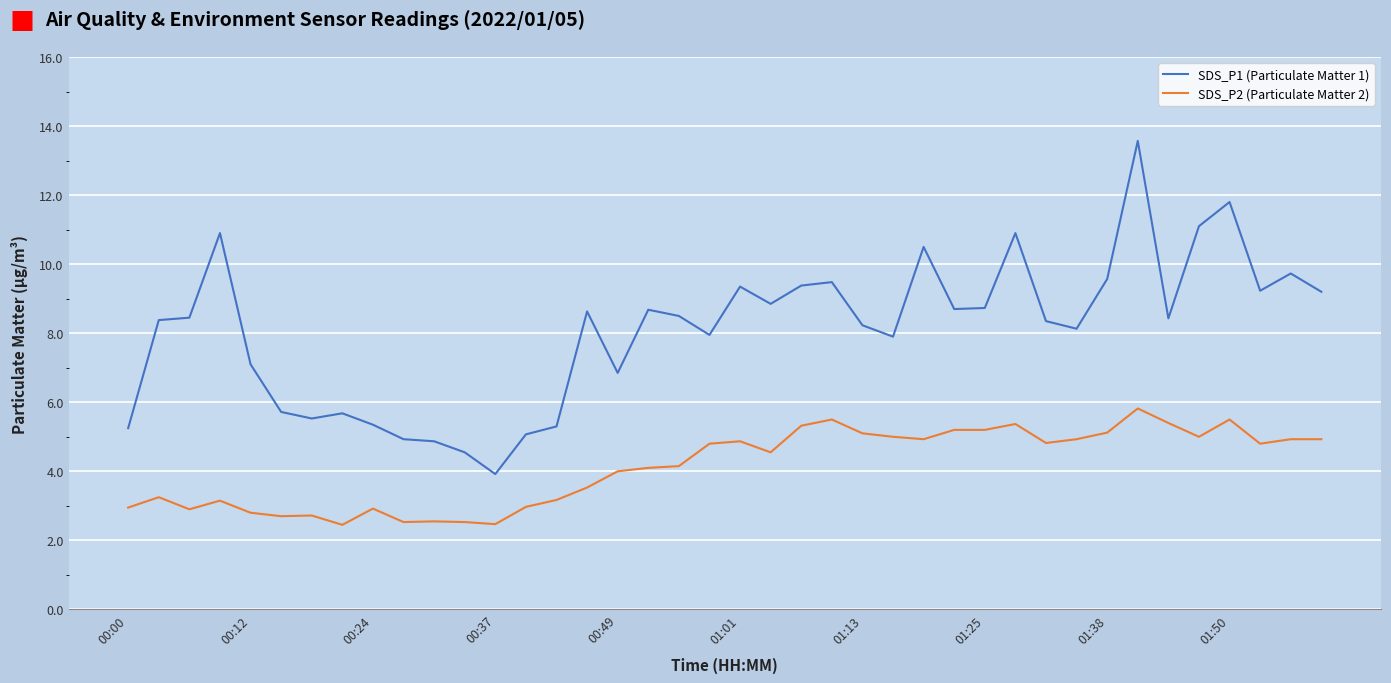

Which series has the largest total across all categories?

SDS_P1 (Particulate Matter 1)